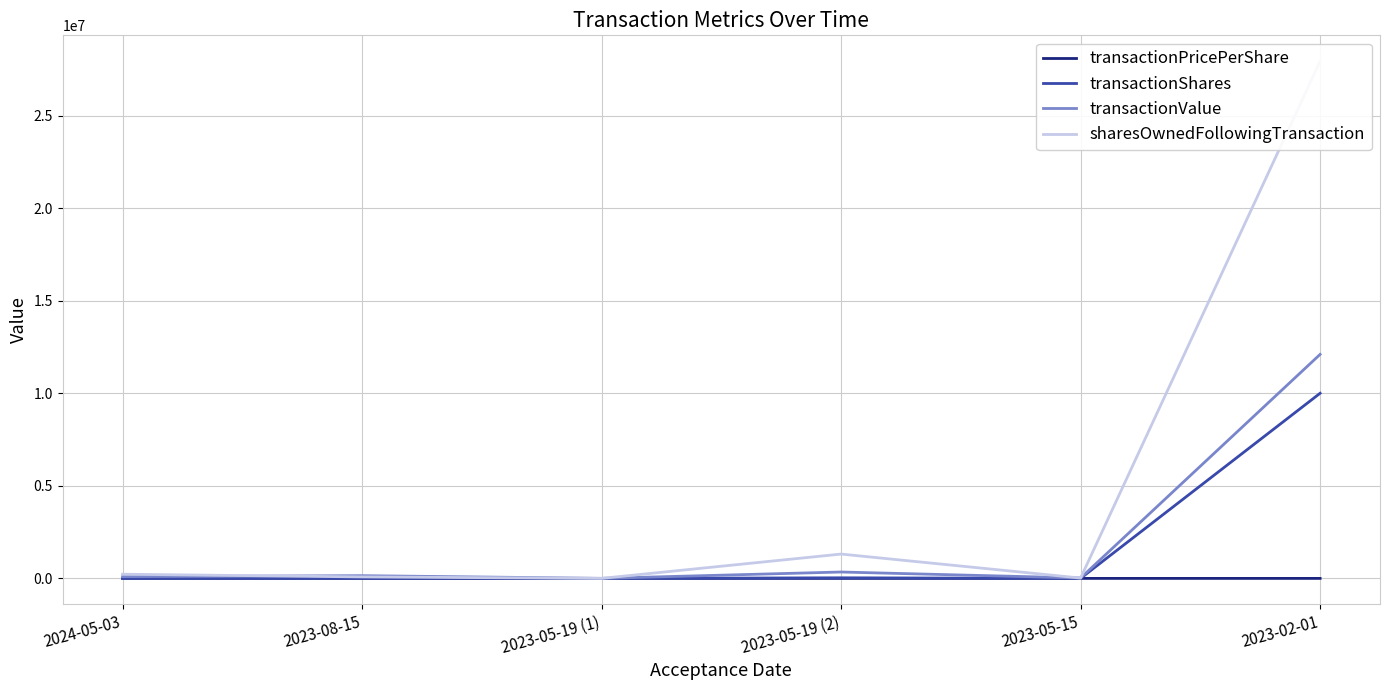

List the labels in order of transactionShares value, smallest first.

2023-05-19 (1), 2023-05-15, 2024-05-03, 2023-08-15, 2023-05-19 (2), 2023-02-01